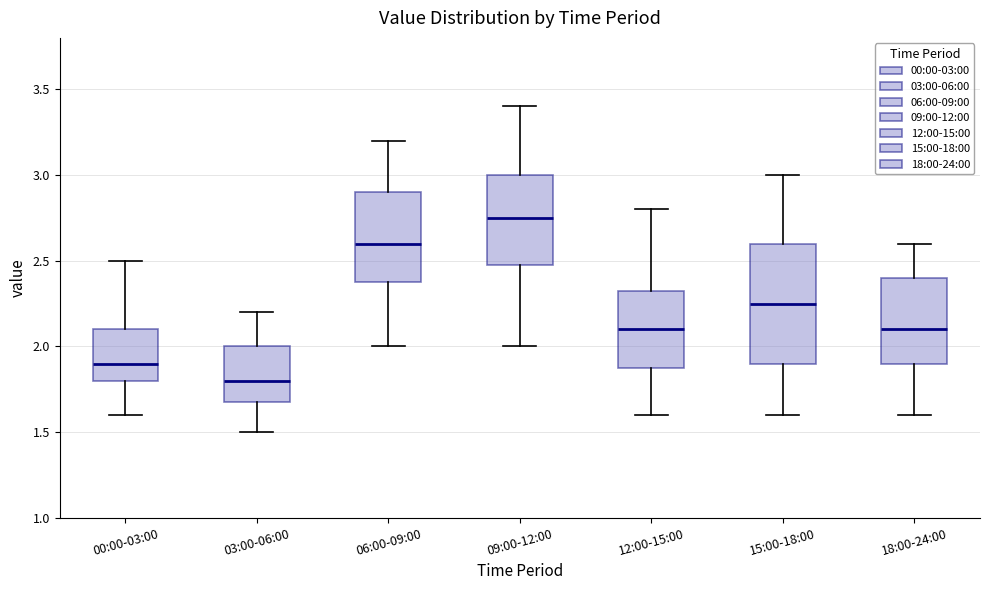

Reading left to right, transcribe this box plot: for each box, give where its median line is, the range the box spans, and where its two whiskers end, as read against the y-axis. The values are not printed on the chart, so give them approximately, as read against the axis.

00:00-03:00: median 1.90, box 1.80 to 2.10, whiskers 1.60 to 2.50
03:00-06:00: median 1.80, box 1.70 to 2.00, whiskers 1.50 to 2.20
06:00-09:00: median 2.60, box 2.40 to 2.90, whiskers 2.00 to 3.20
09:00-12:00: median 2.75, box 2.50 to 3.00, whiskers 2.00 to 3.40
12:00-15:00: median 2.10, box 1.90 to 2.35, whiskers 1.60 to 2.80
15:00-18:00: median 2.25, box 1.90 to 2.60, whiskers 1.60 to 3.00
18:00-24:00: median 2.10, box 1.90 to 2.40, whiskers 1.60 to 2.60